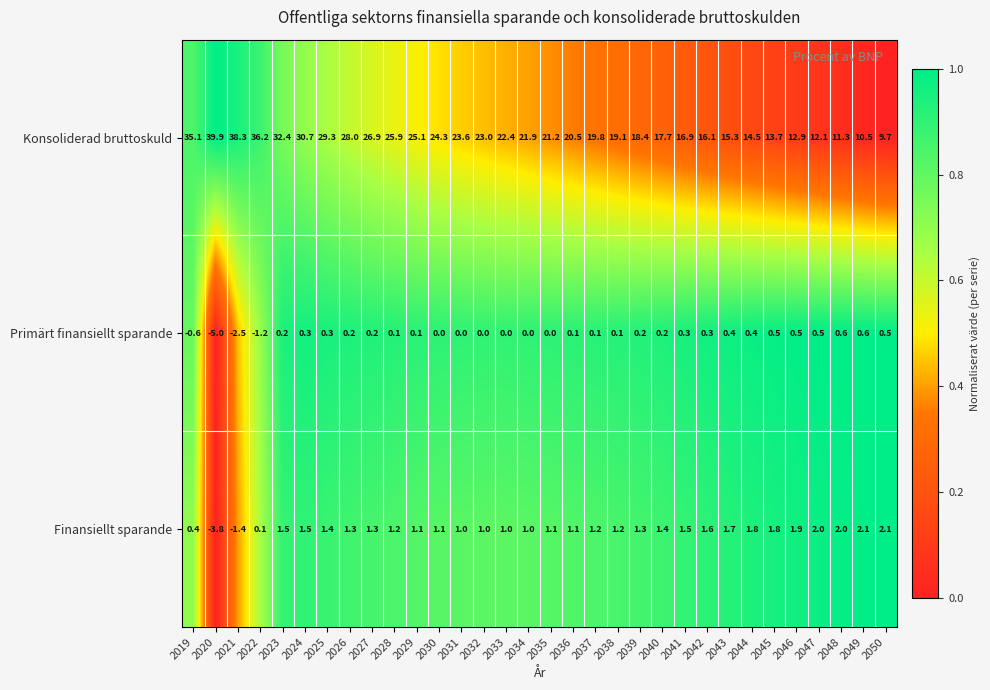

What is the sum of all Primärt finansiellt sparande values?

-2.6